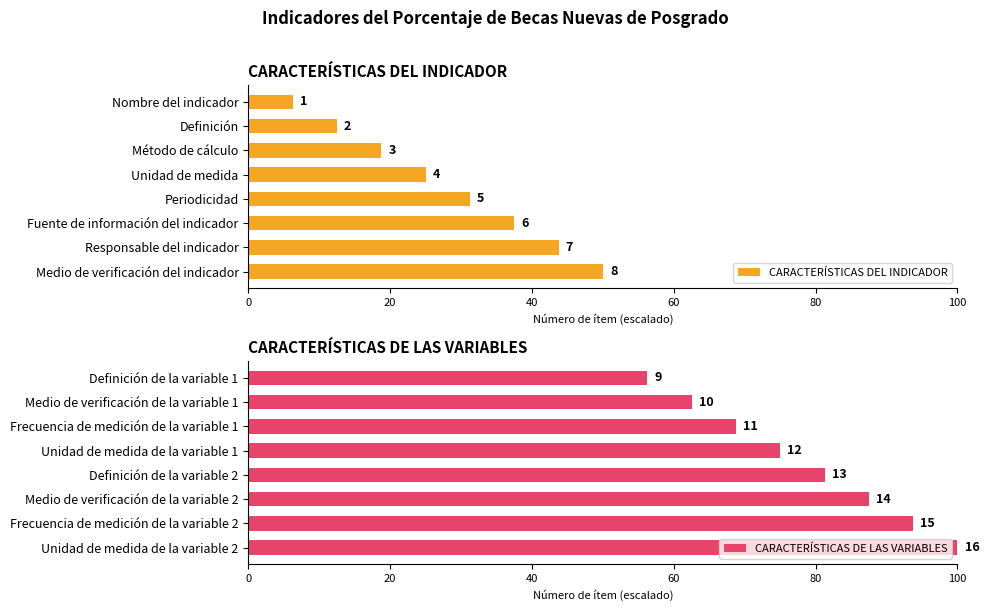

How many groups of bars are there?

8